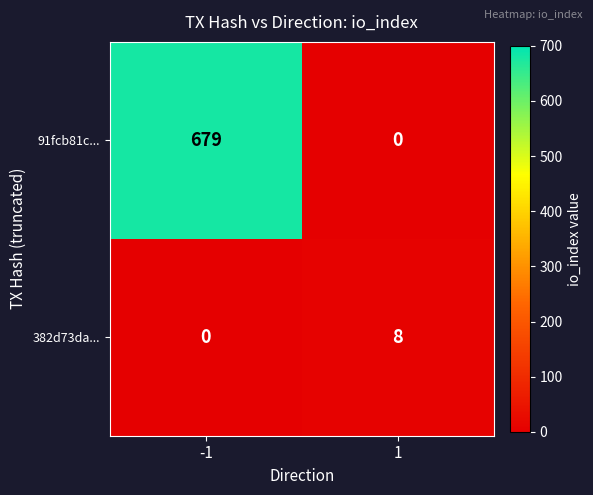

What is the total value across all series at -1?

679